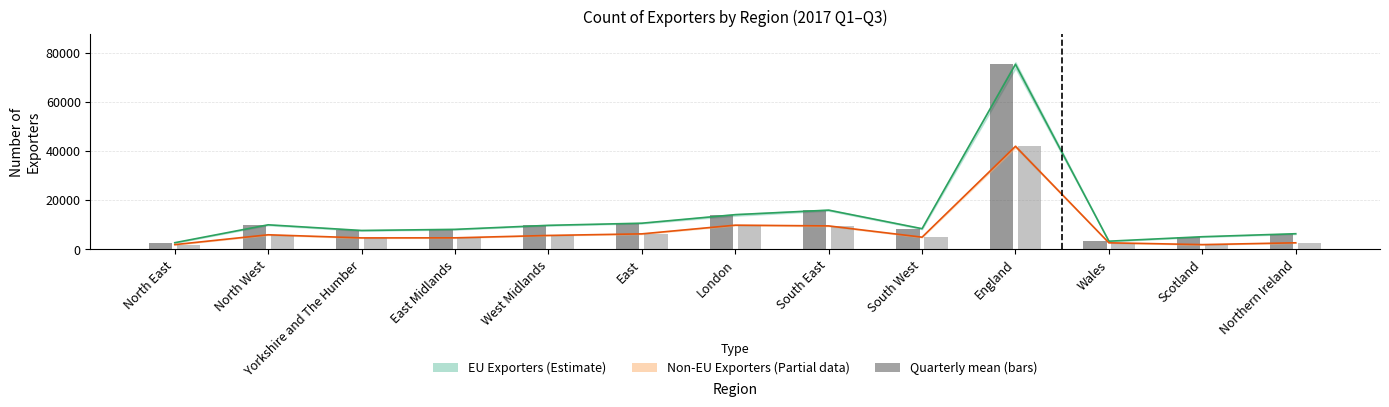

At which category is the sum across all series the highest?

England